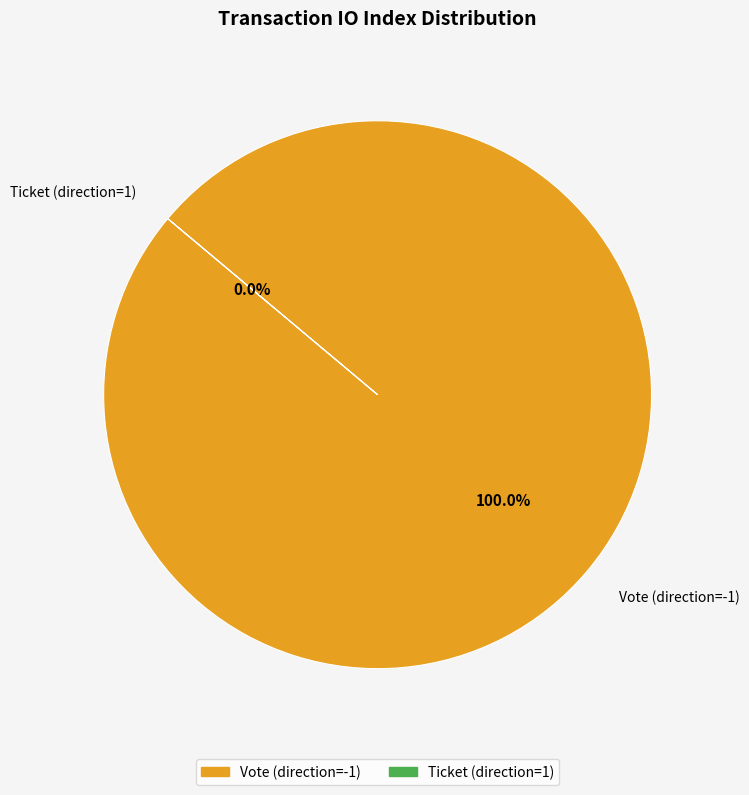

How many segments does this pie chart have?

2